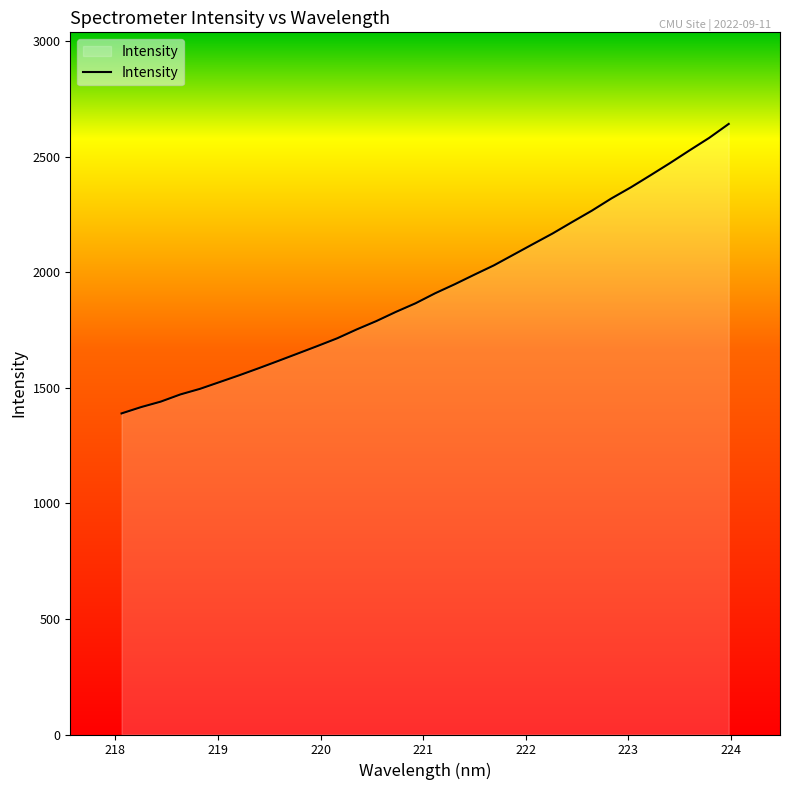

What is the smallest value displayed?

1389.6